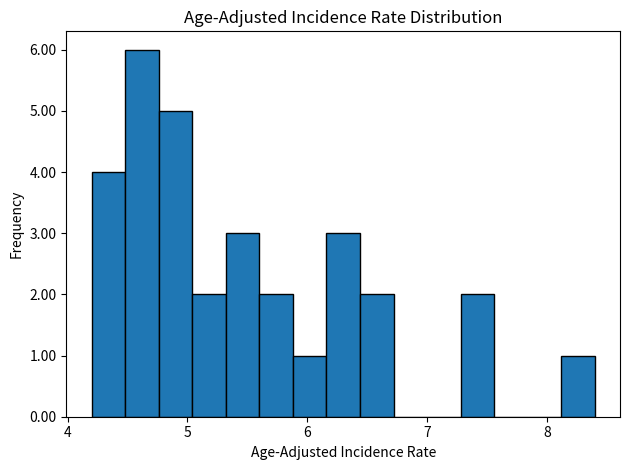

Read against the x-axis, roughly where is the centre of the tallest bar?

4.6